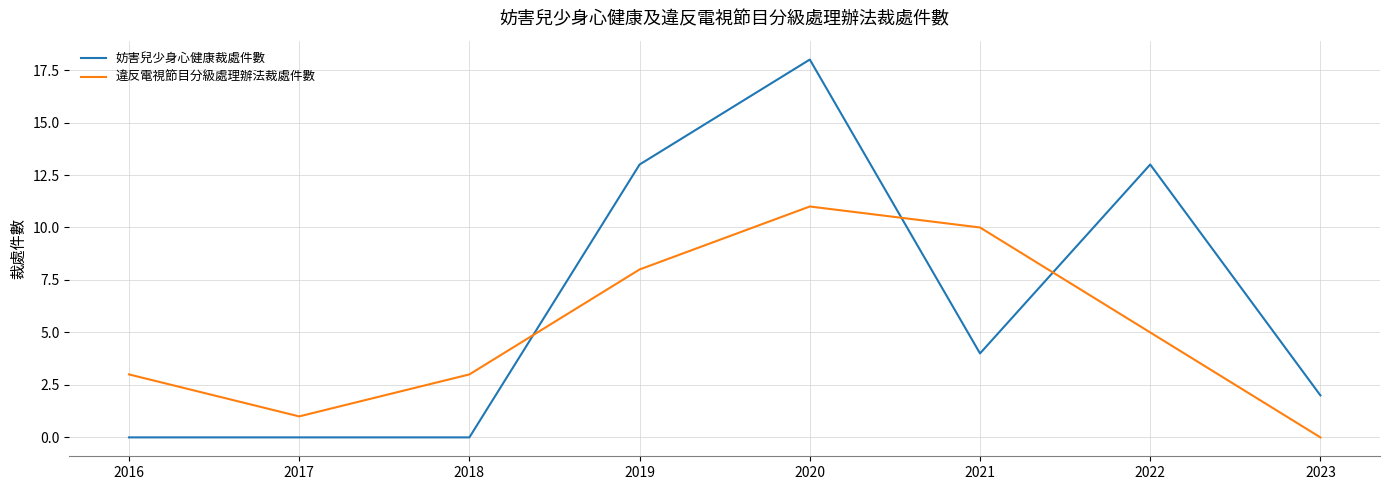

How many lines are shown in the chart?

2